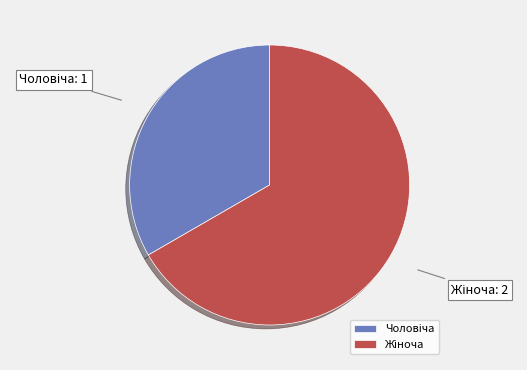

Is there a majority slice in this chart?

Yes